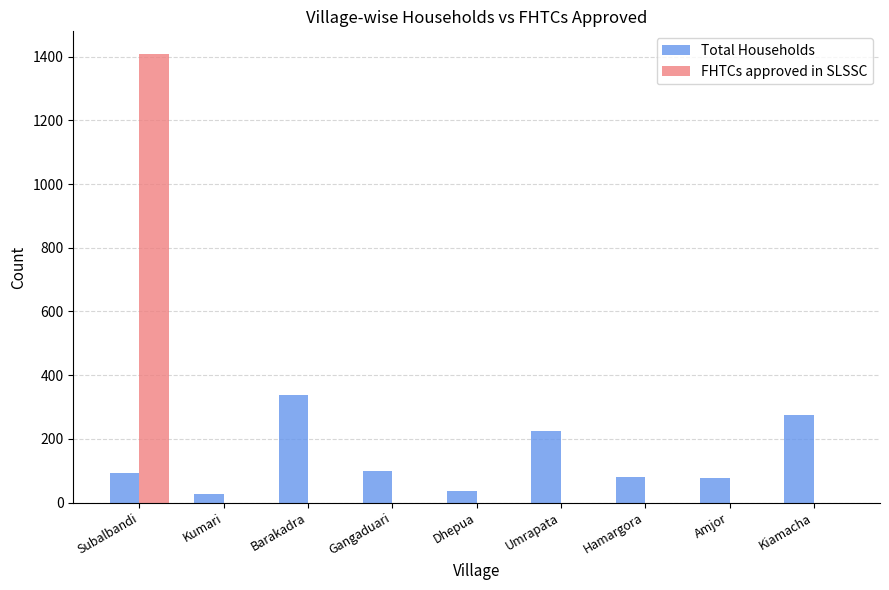

True or false: FHTCs approved in SLSSC has a value of 0 at Kiamacha.

True